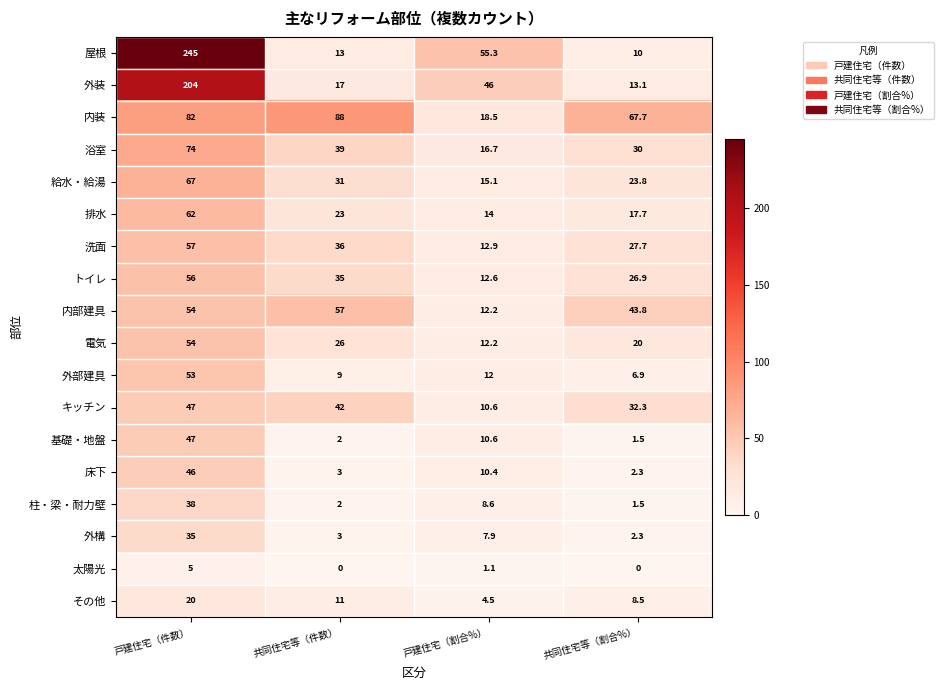

What is the difference between the maximum and minimum values in the 太陽光 series?

5.0